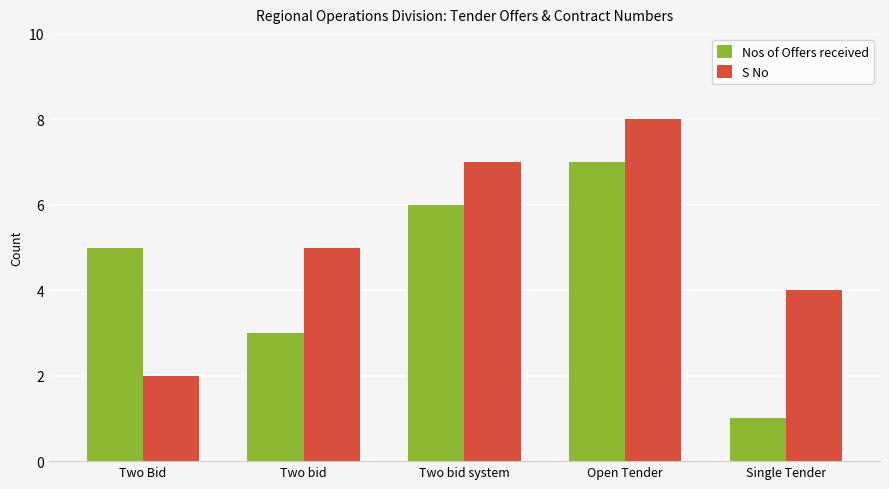

What is the average value of the Nos of Offers received series?

4